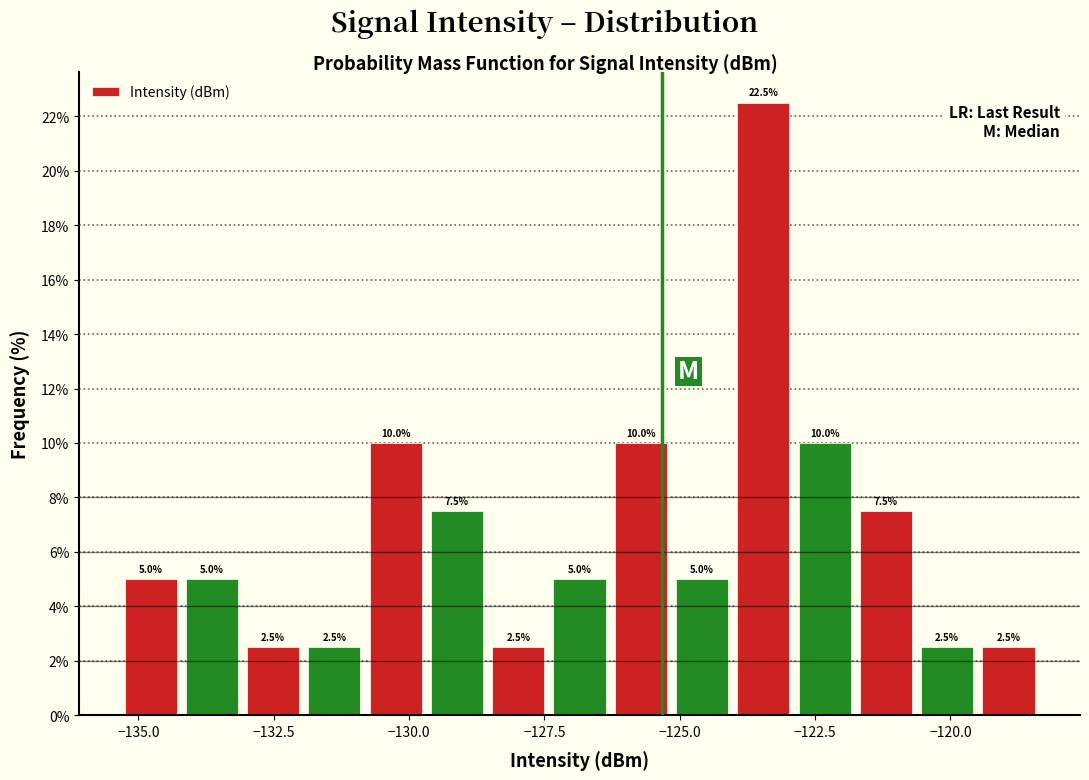

Read against the x-axis, roughly where is the centre of the tallest bar?

-123.5